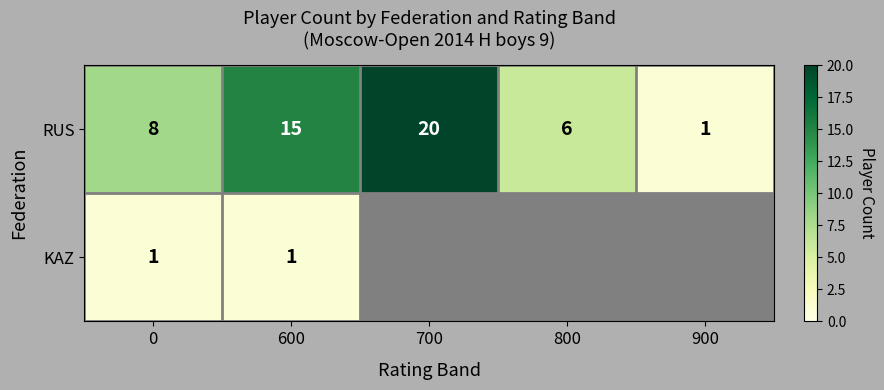

Rank the categories by RUS value from highest to lowest.

700, 600, 0, 800, 900